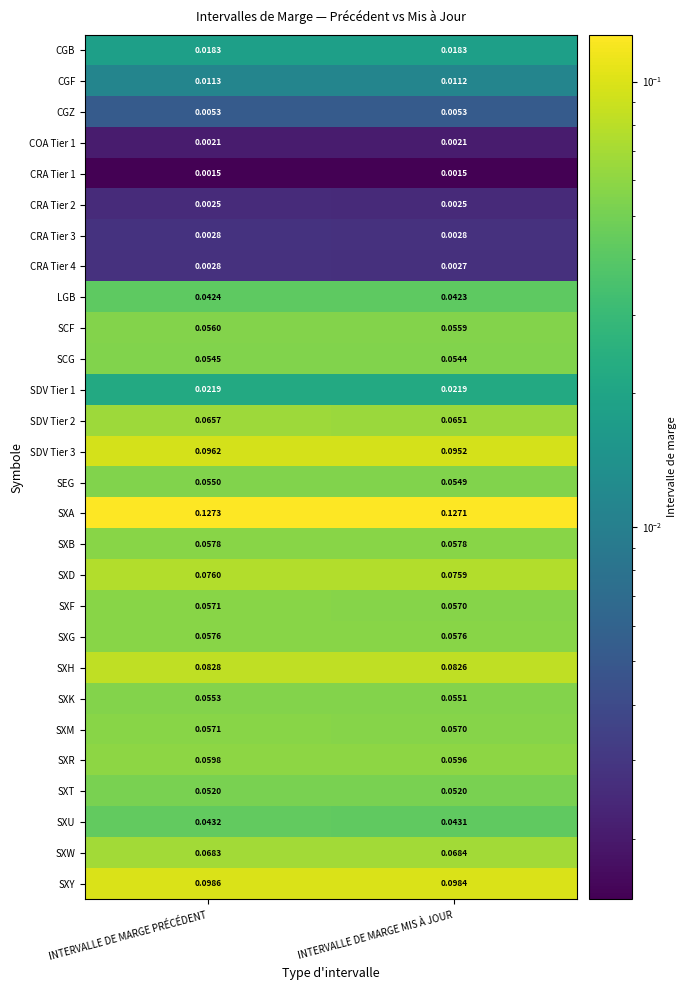

Which label corresponds to the largest value in the chart?

INTERVALLE DE MARGE PRÉCÉDENT